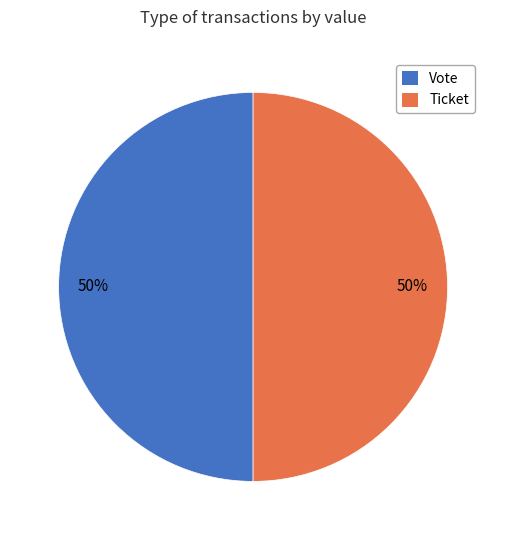

How many slices are in this pie chart?

2